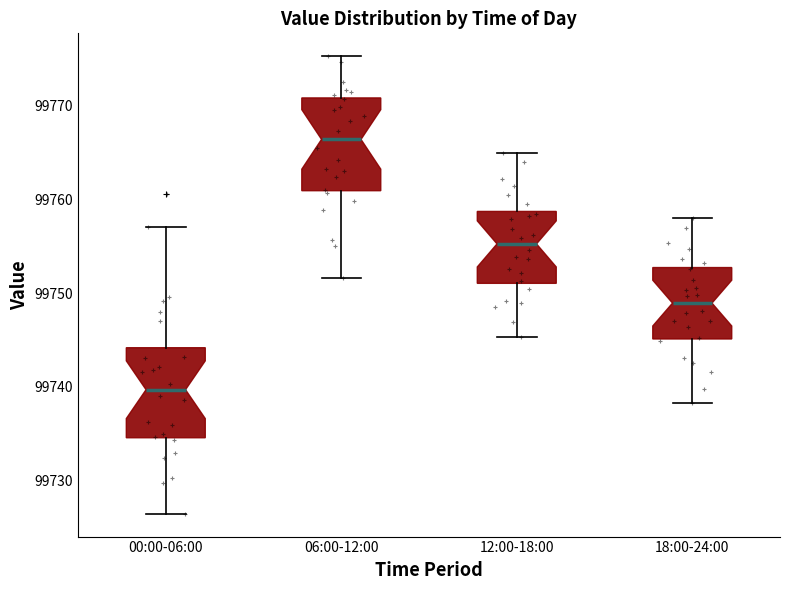

Where does the upper whisker of the box for 00:00-06:00 end on the y-axis? The values are not printed on the chart, so give them approximately, as read against the axis.

99757